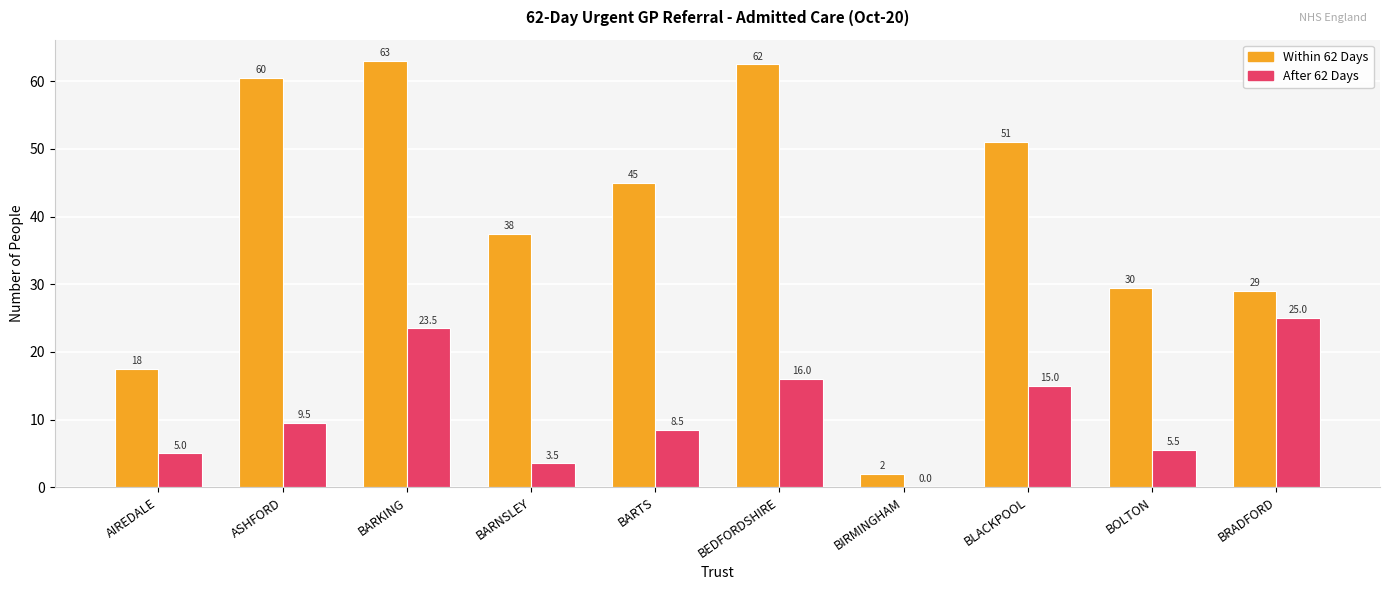

How many values in the After 62 Days series exceed 9?

5